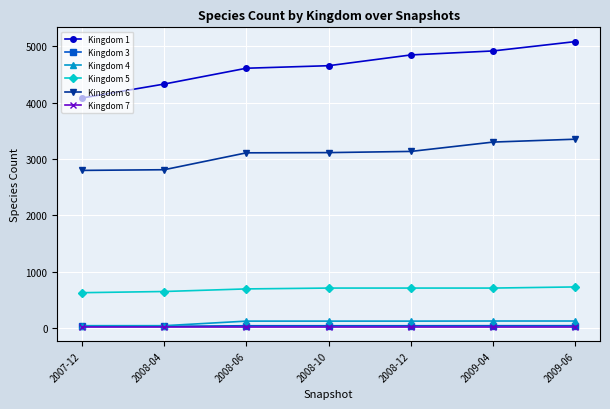

At which category does the chart reach its peak across all series?

2009-06